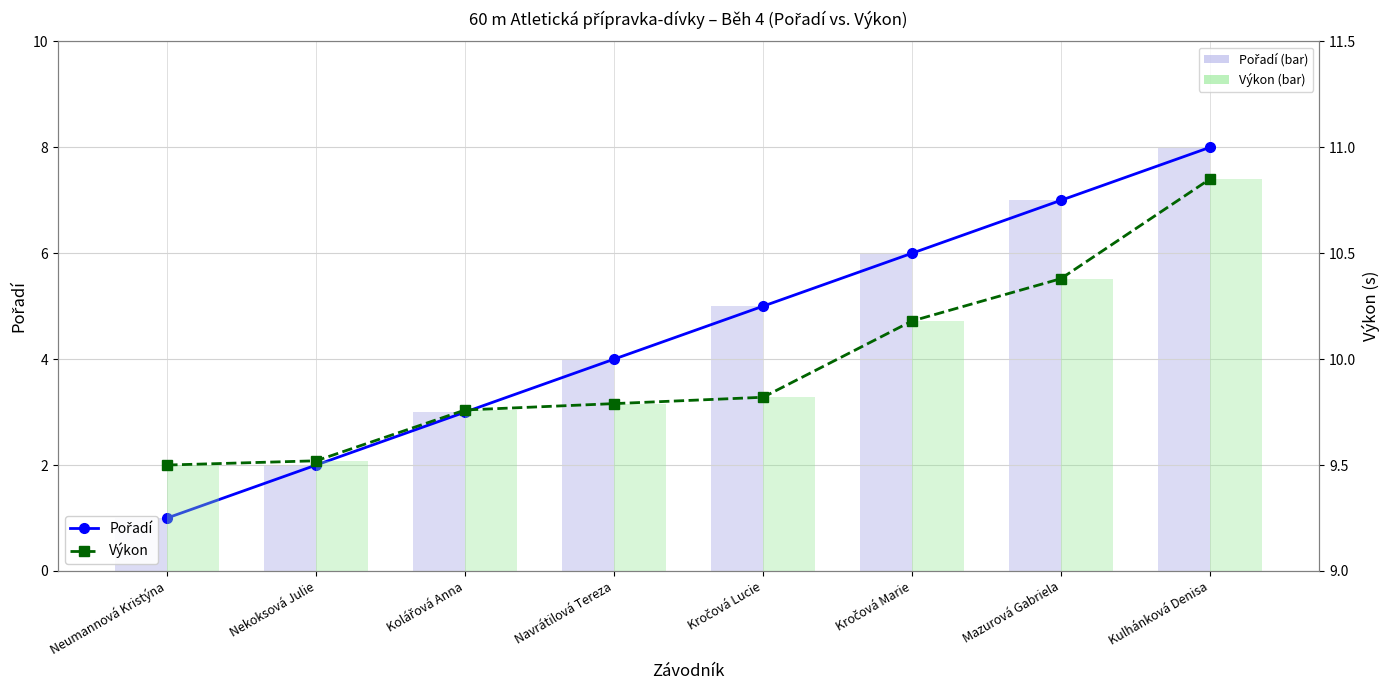

What is the sum of the Pořadí values at Kulhánková Denisa and Kročová Marie?

14.0